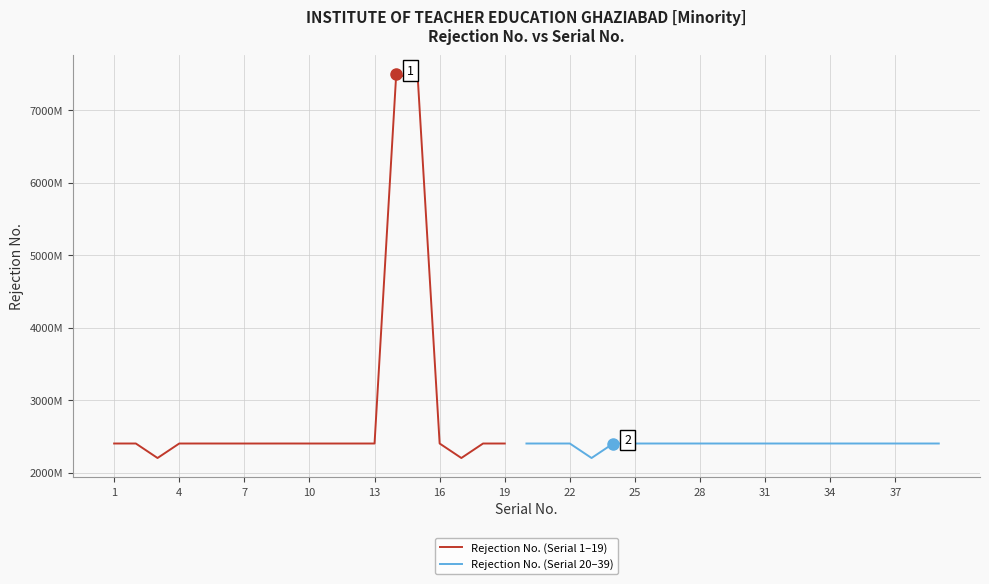

Reading right to left, transcribe all the data shown in this chart.

2400180185	2400180176	2400180148	2400180147	2400180200	2400180170	2400059950	2400180180	2400180149	2400051406	2400066964	2400180128	2400180178	2400180202	2400001191	2400180210	2200098493	2400058967	2400180146	2400064538	2400051776	2400063335	2200081869	2400052039	7400012812	7500014341	2400045555	2400014153	2400029001	2400001301	2400180137	2400031290	2400029451	2400055438	2400180145	2400029291	2200095674	2400180209	2400180152